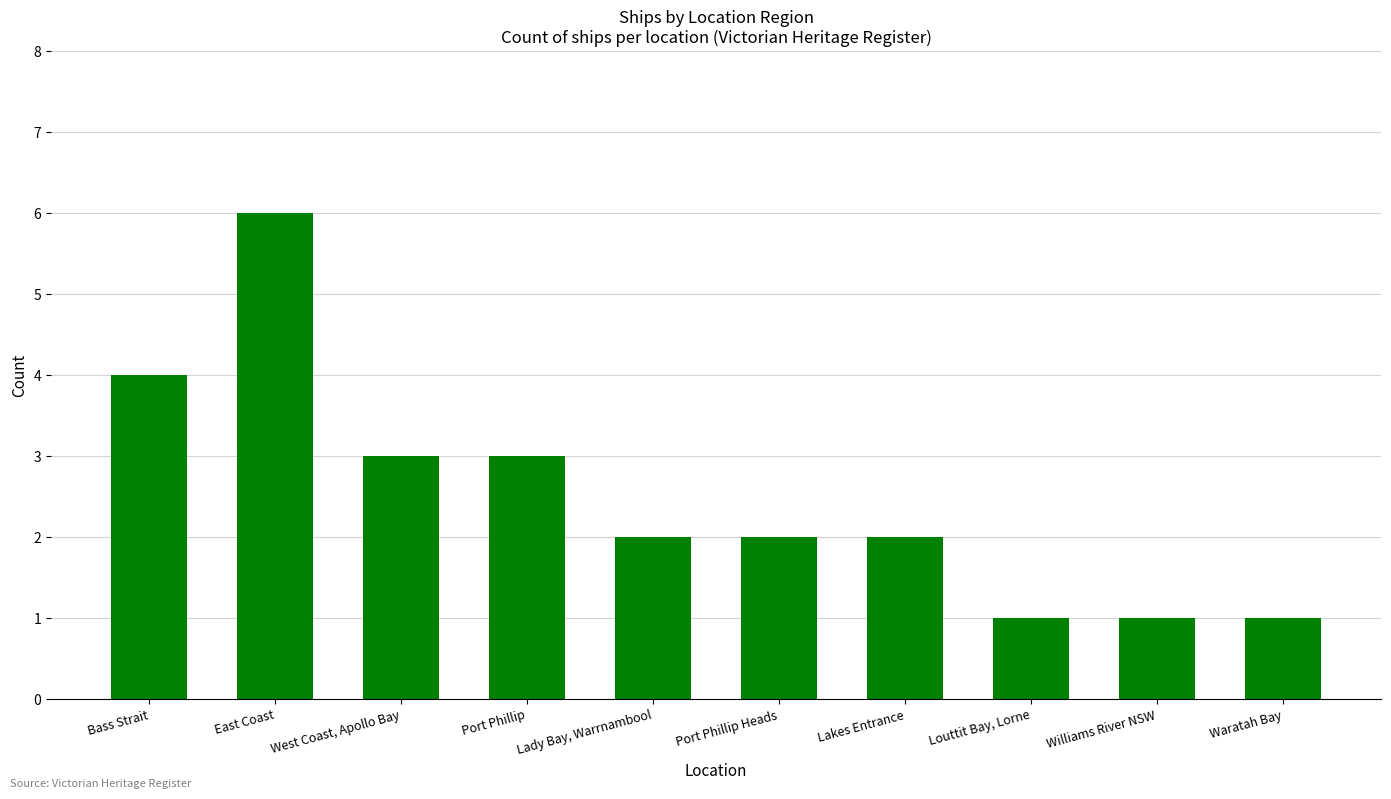

Which label corresponds to the largest value in the chart?

East Coast